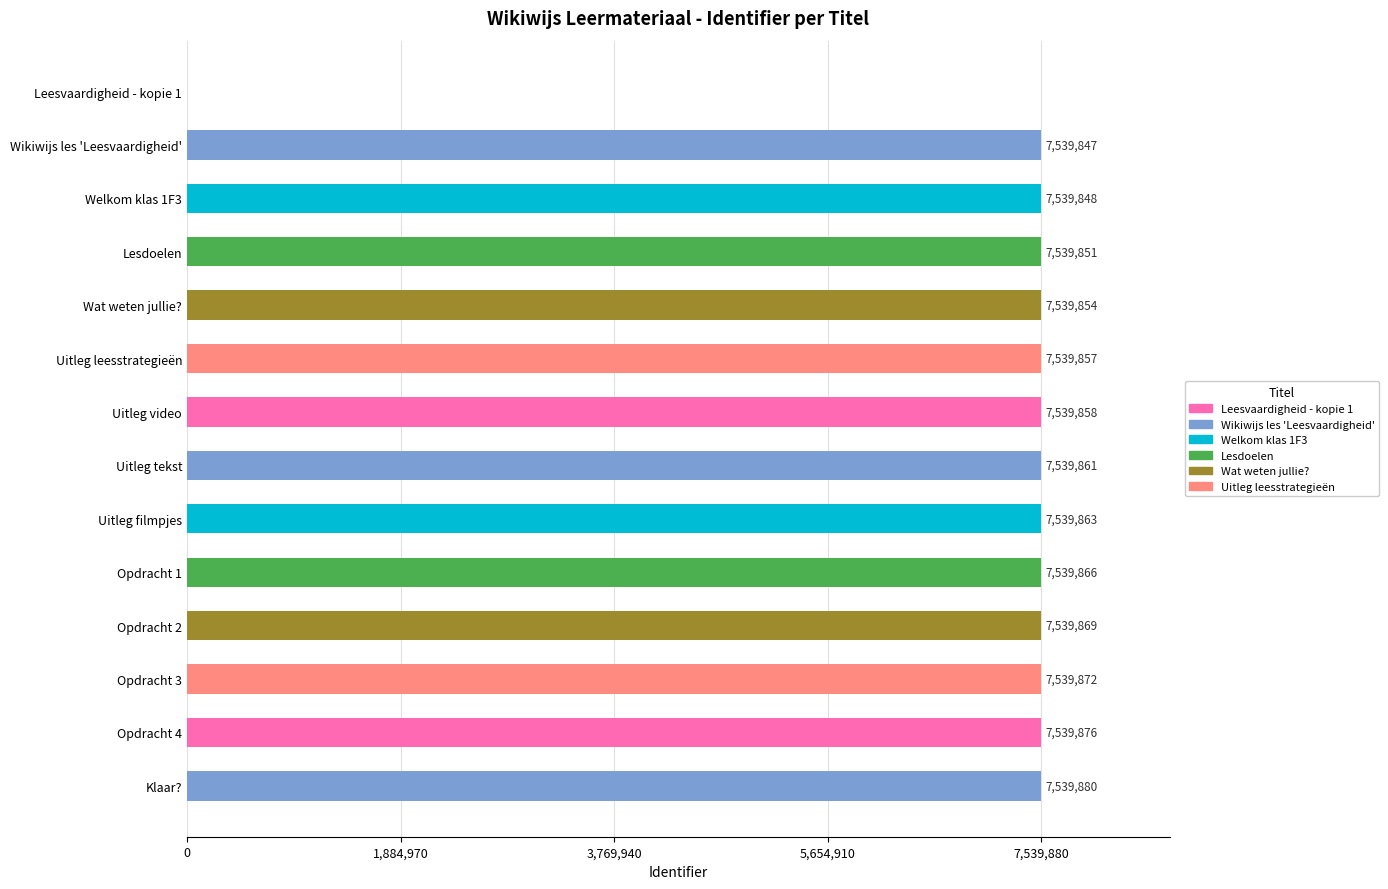

The chart shows a value of 7539869 at Opdracht 2. True or false?

True